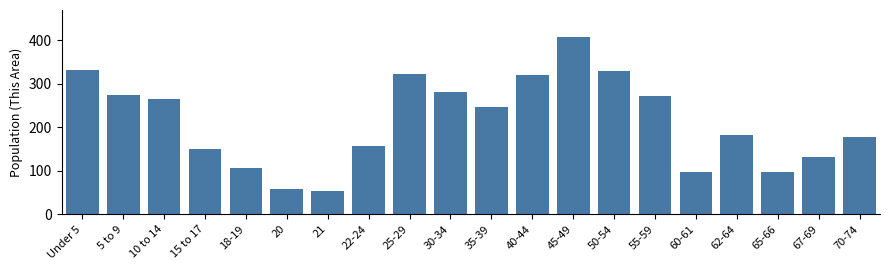

Reading right to left, list all the values displayed in this chart.

70-74=178	67-69=132	65-66=97	62-64=182	60-61=97	55-59=272	50-54=328	45-49=408	40-44=321	35-39=246	30-34=280	25-29=323	22-24=156	21=53	20=58	18-19=107	15 to 17=149	10 to 14=265	5 to 9=275	Under 5=332